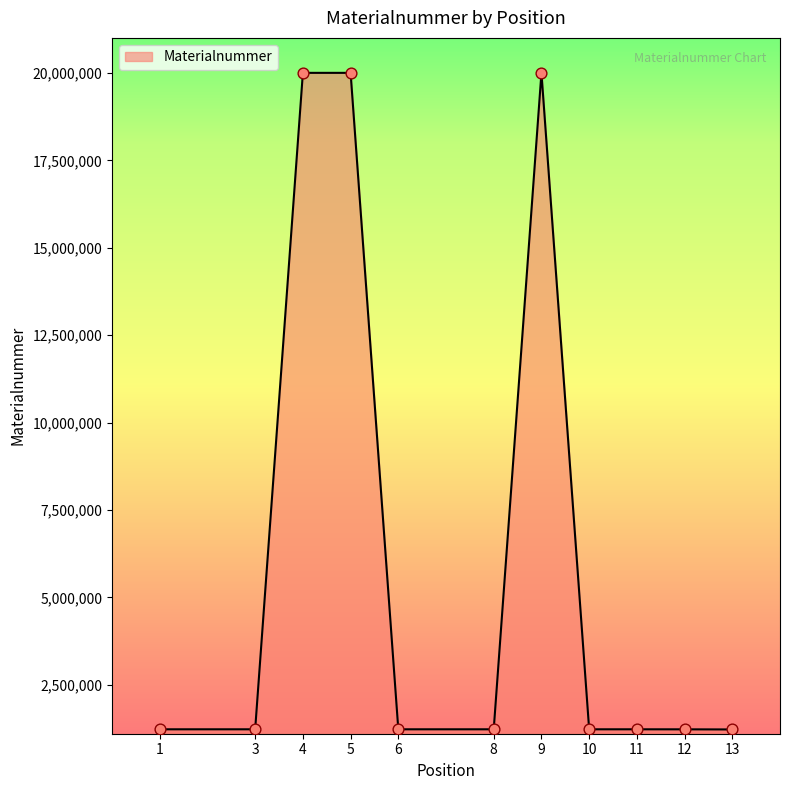

Which has a higher value, 6 or 5?

5